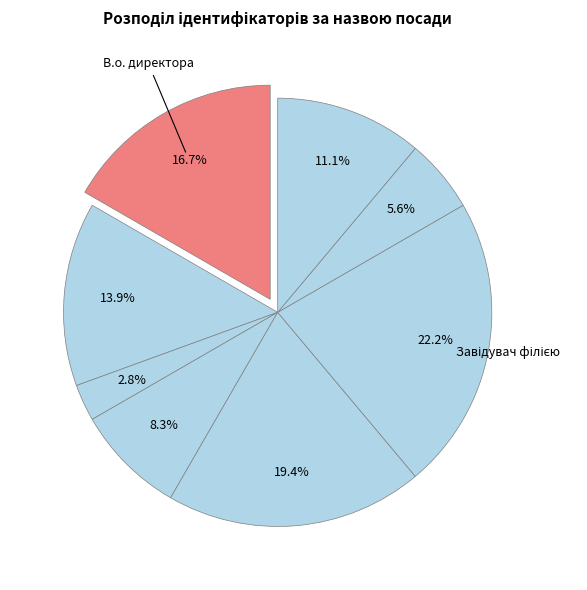

How many segments does this pie chart have?

8